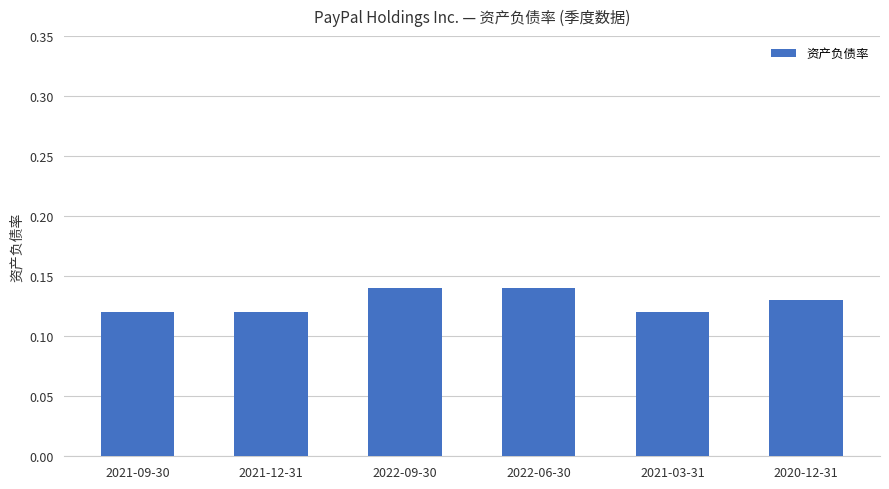

Is it true that the value at 2022-06-30 is 0.0?

False